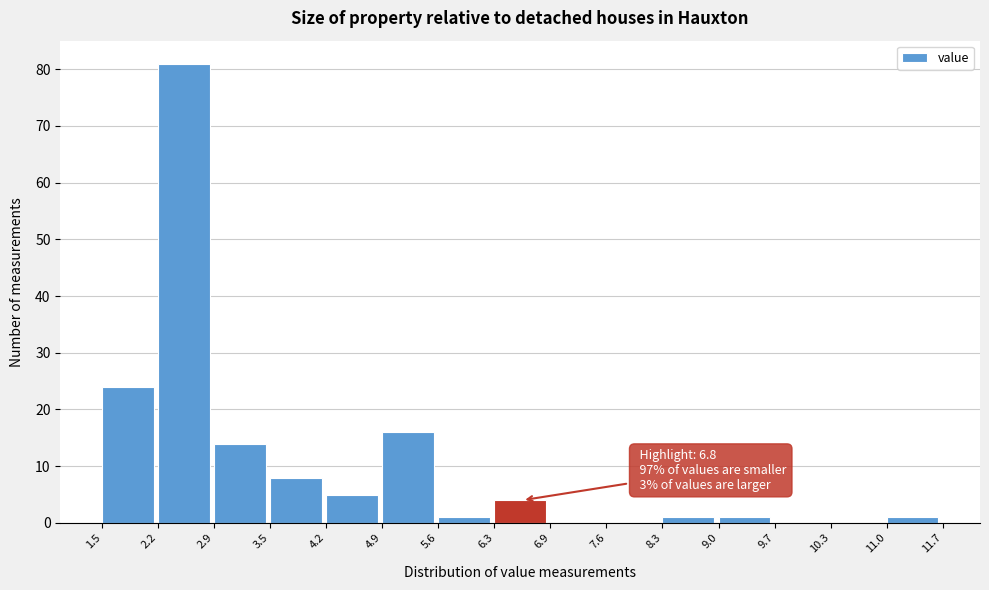

Which range on the x-axis has the tallest bar?

2.2 to 2.9